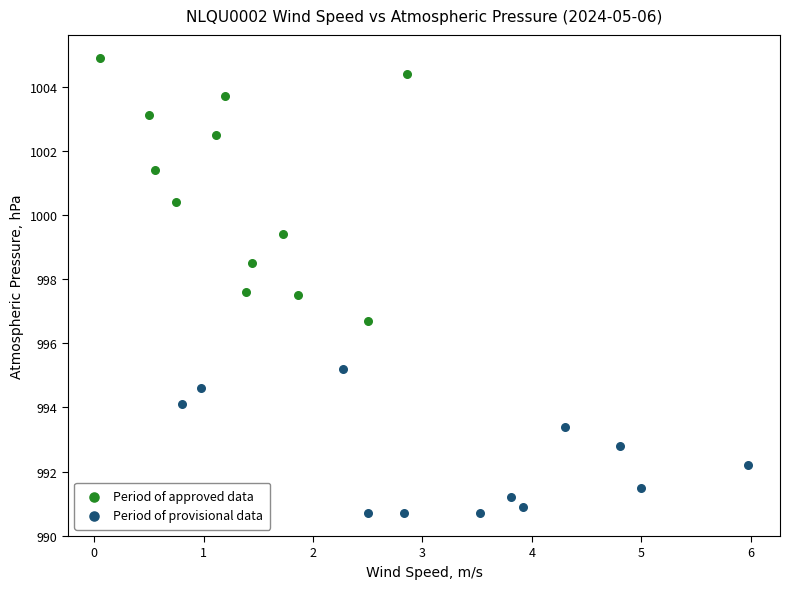

Which series reaches the maximum Y coordinate?

Period of approved data